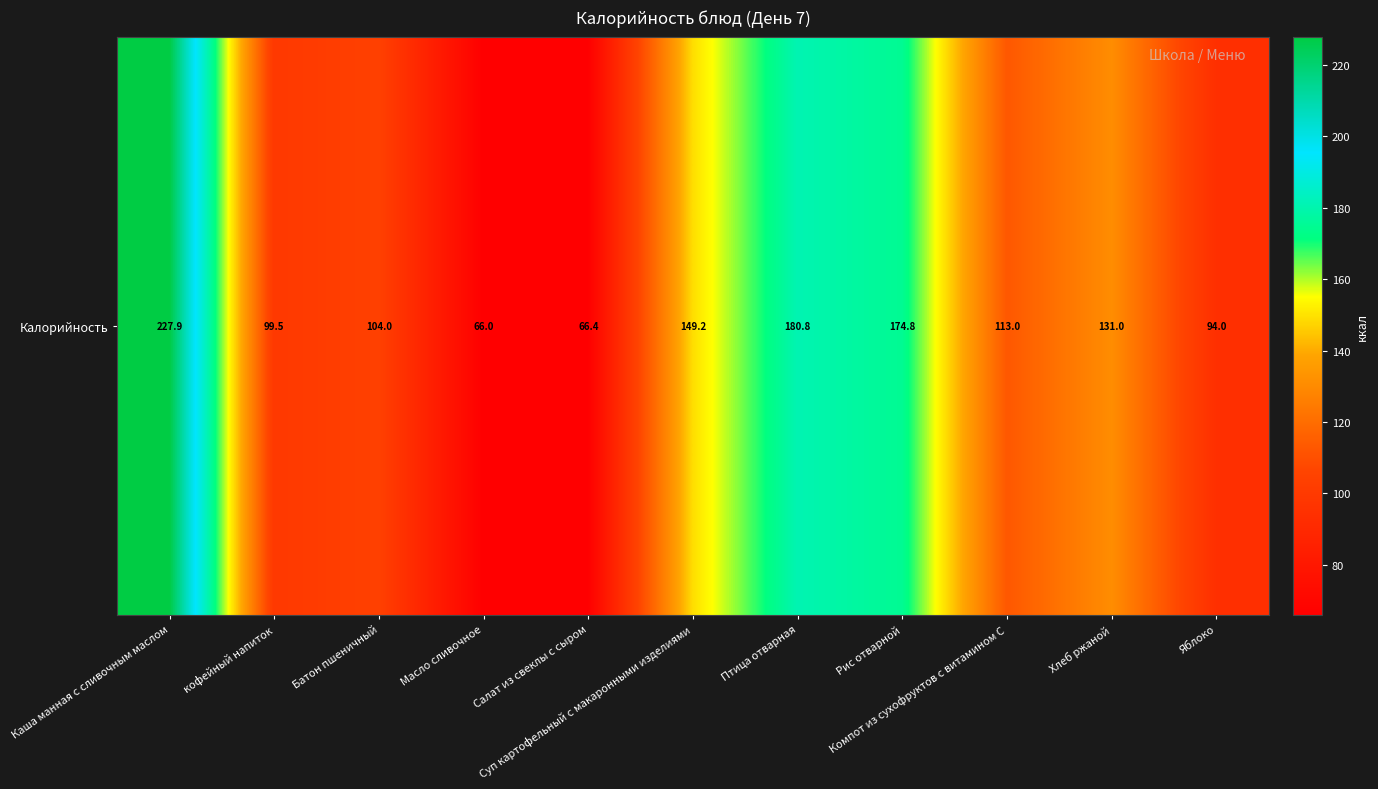

Where is the data nearest to the value 146?

Суп картофельный с макаронными изделиями